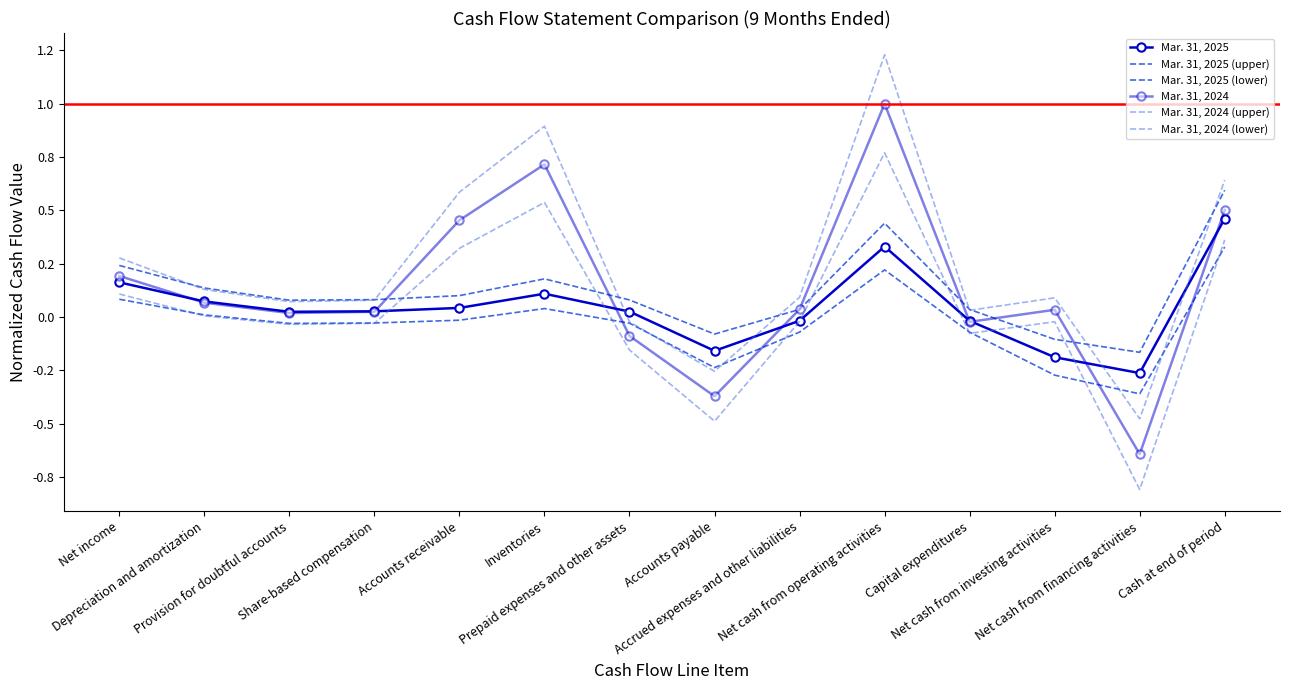

Rank the series by their maximum value, from lowest to highest.

Mar. 31, 2025 (lower), Mar. 31, 2025, Mar. 31, 2025 (upper), Mar. 31, 2024 (lower), Mar. 31, 2024, Mar. 31, 2024 (upper)